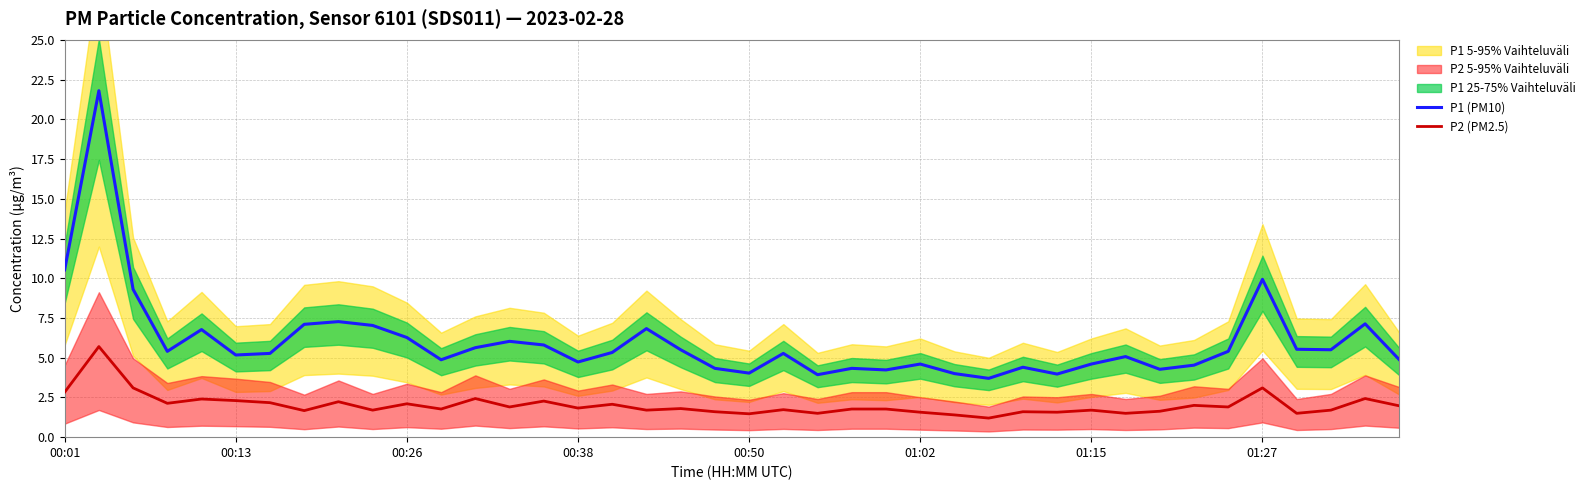

At 34, list the series in order from smallest to largest.

P2 (PM2.5), P1 (PM10)